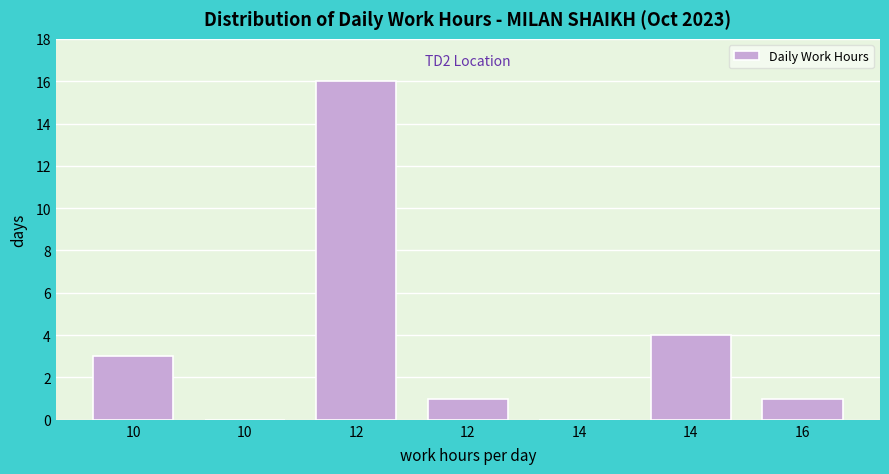

Count the number of categories in the chart.

7